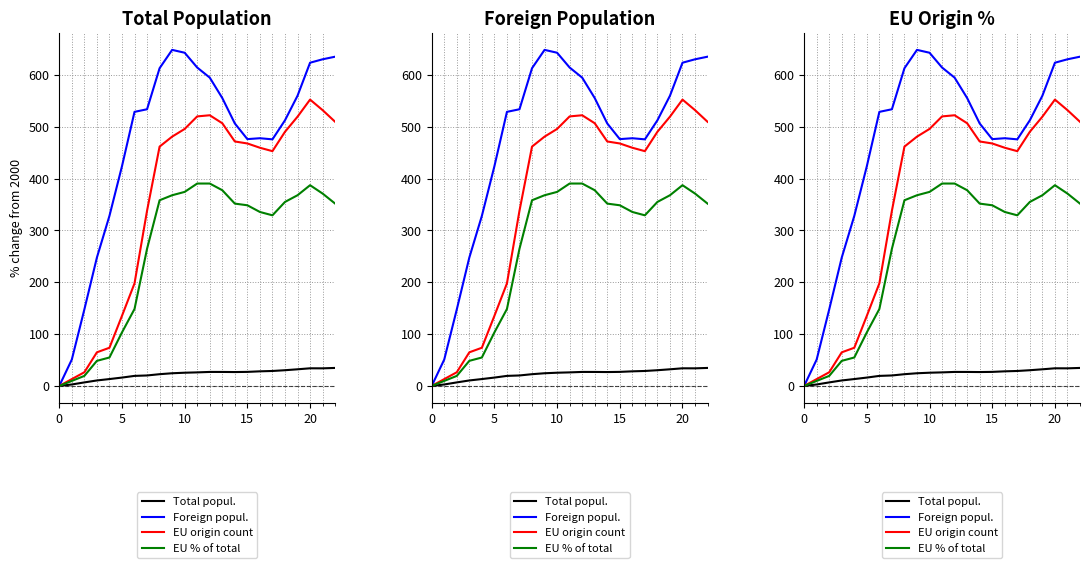

At which category does Total popul. reach its first local peak?

12